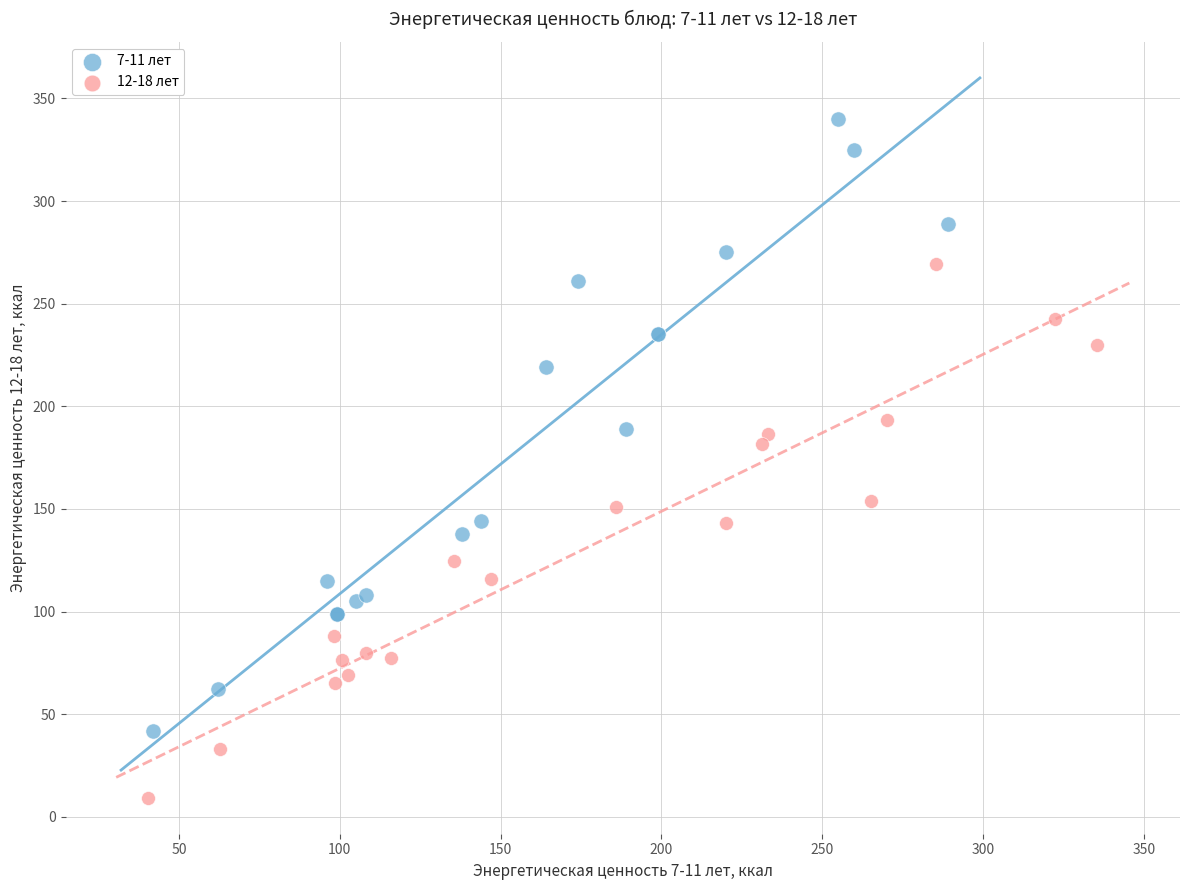

Which series reaches the minimum Y coordinate?

12-18 лет